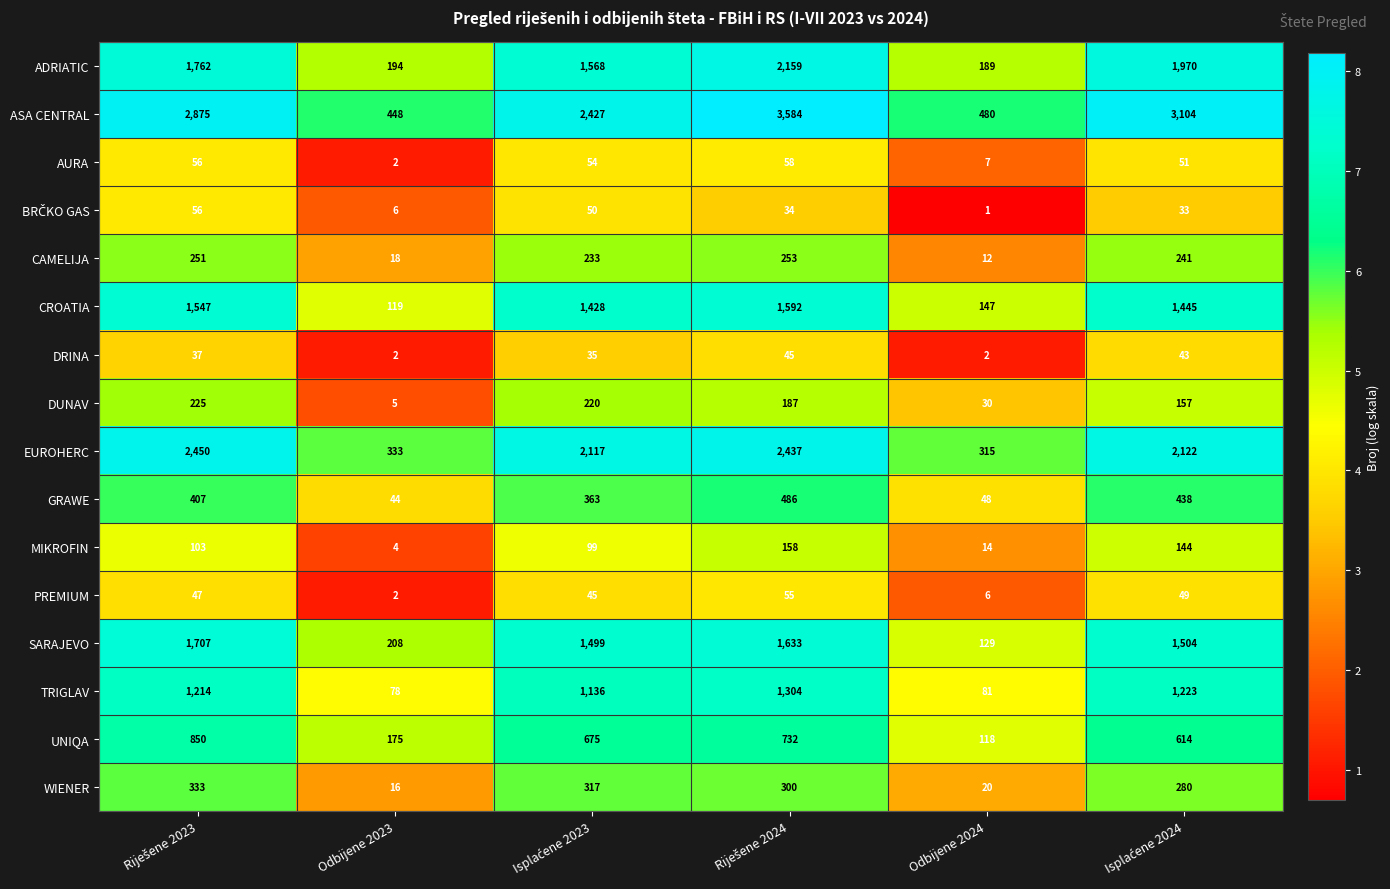

Is it true that PREMIUM equals 8 at Odbijene 2024?

False